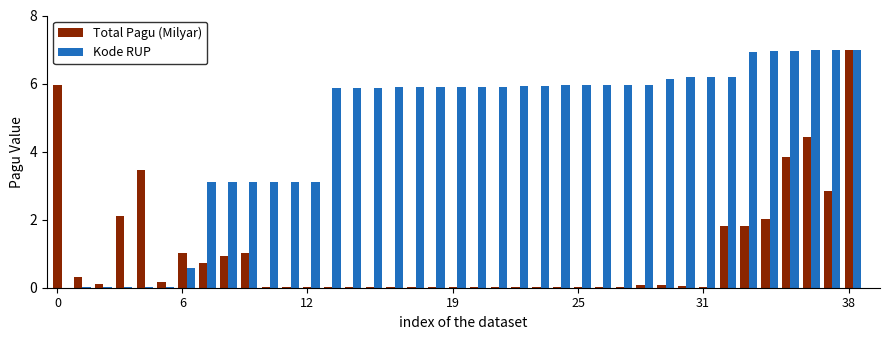

Which series has the largest total across all categories?

Kode RUP